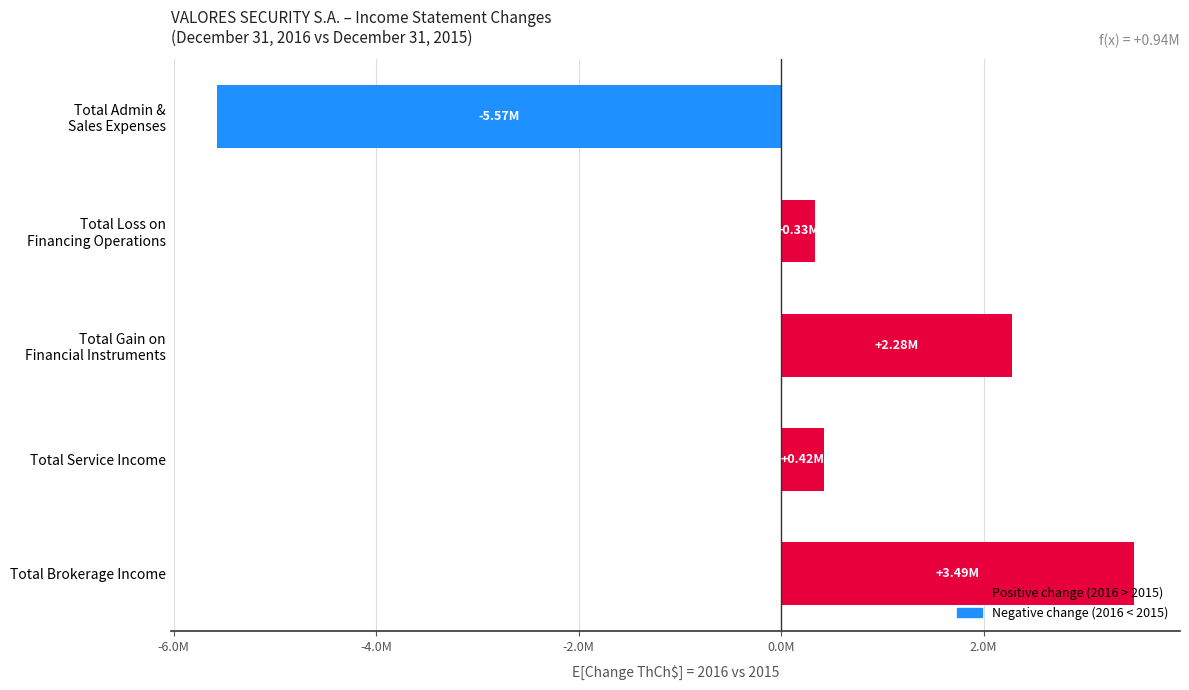

Rank the categories by value from lowest to highest.

Total Admin &
Sales Expenses, Total Loss on
Financing Operations, Total Service Income, Total Gain on
Financial Instruments, Total Brokerage Income